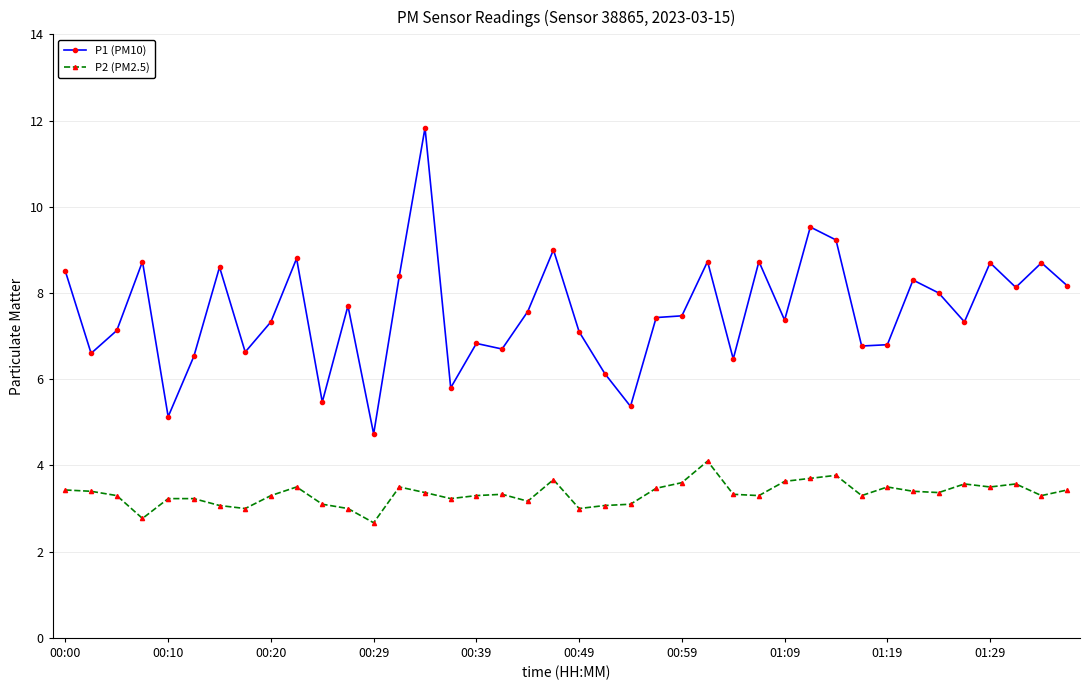

Which series has the largest range (max minus min)?

P1 (PM10)